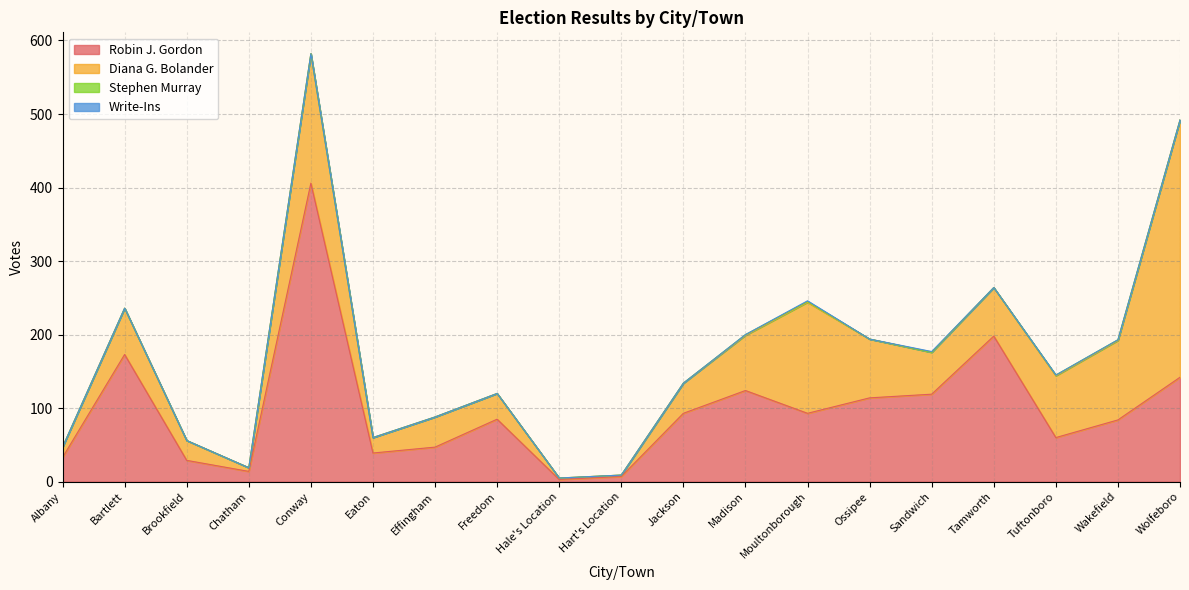

Count the Stephen Murray values in the range 0 to 1.

19